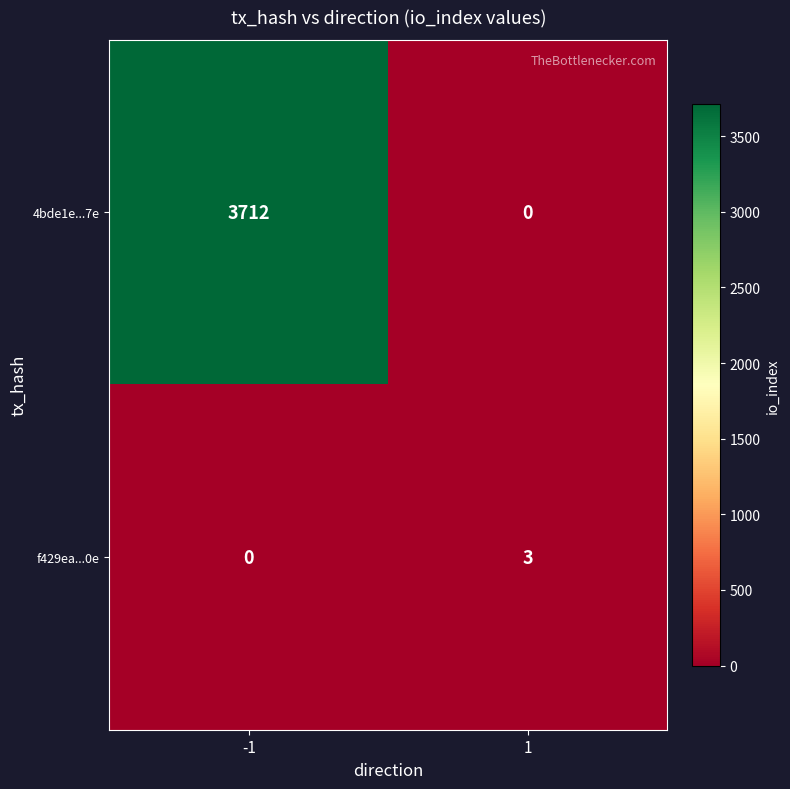

Between -1 and 1, which series saw the biggest shift?

4bde1e...7e